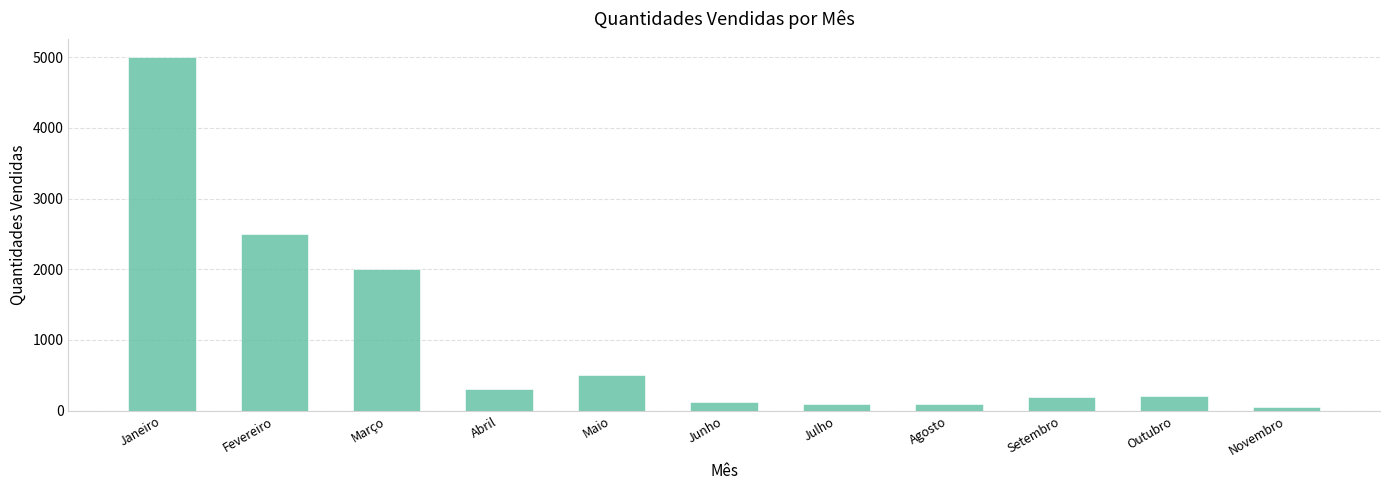

At which label does the data first exceed 205?

Janeiro